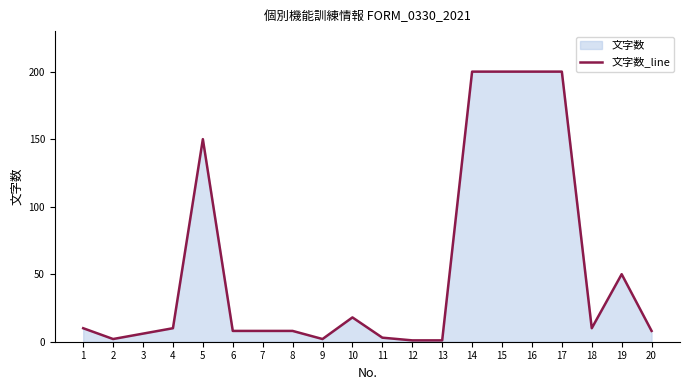

Rank the categories by value from lowest to highest.

12, 13, 2, 9, 11, 3, 6, 7, 8, 20, 1, 4, 18, 10, 19, 5, 14, 15, 16, 17